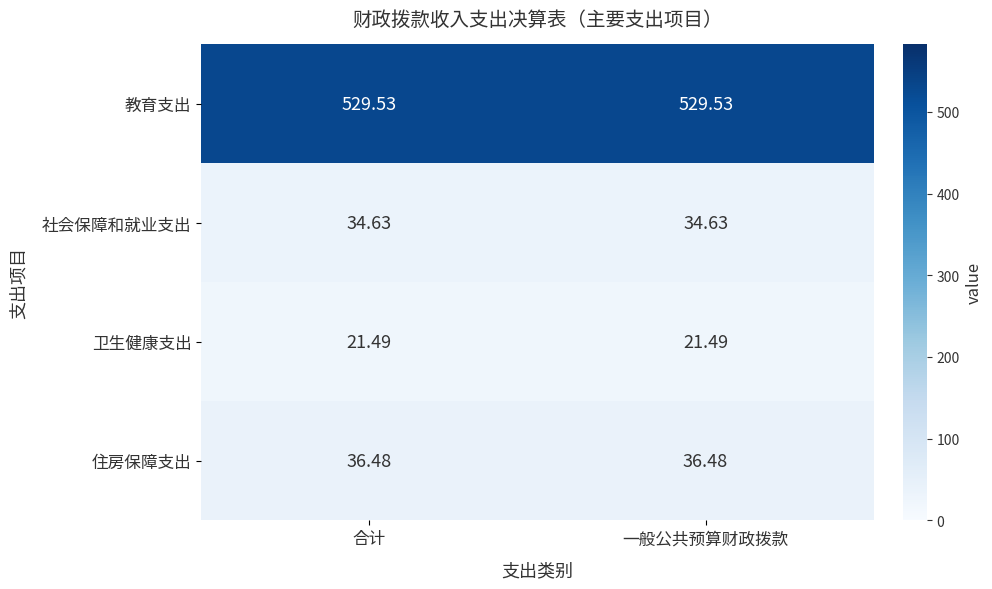

Rank the series at 合计 from lowest to highest value.

卫生健康支出, 社会保障和就业支出, 住房保障支出, 教育支出